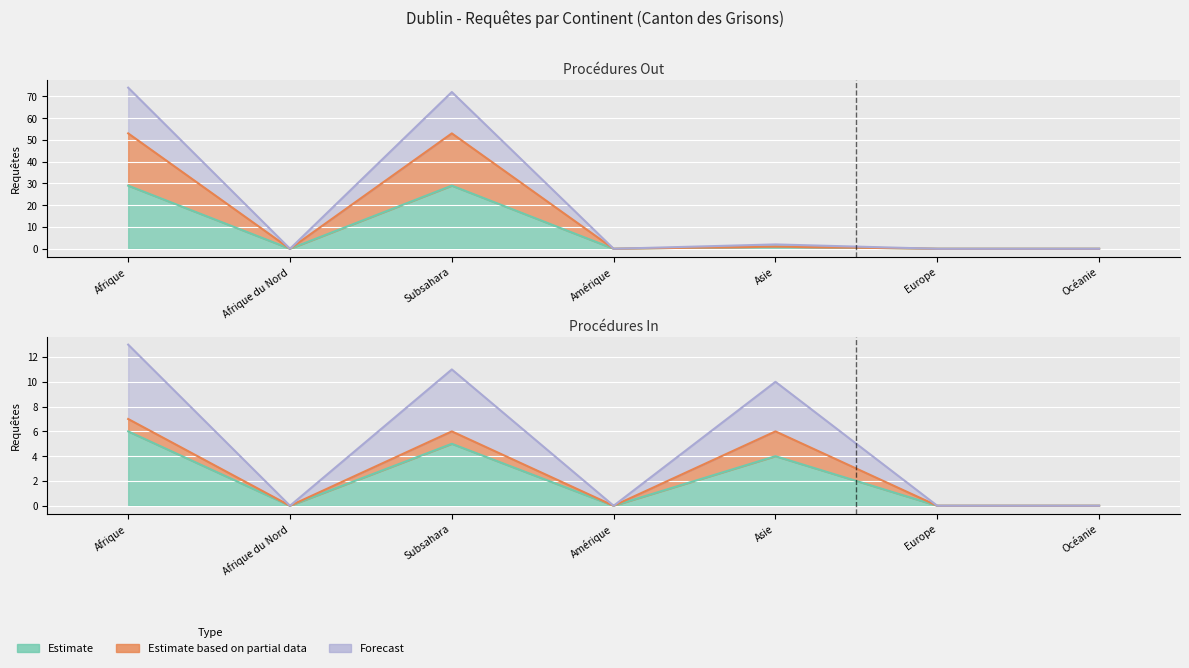

Rank the categories by Procédures Out (col_2) value from lowest to highest.

Afrique du Nord, Amérique, Europe, Océanie, Asie, Subsahara, Afrique